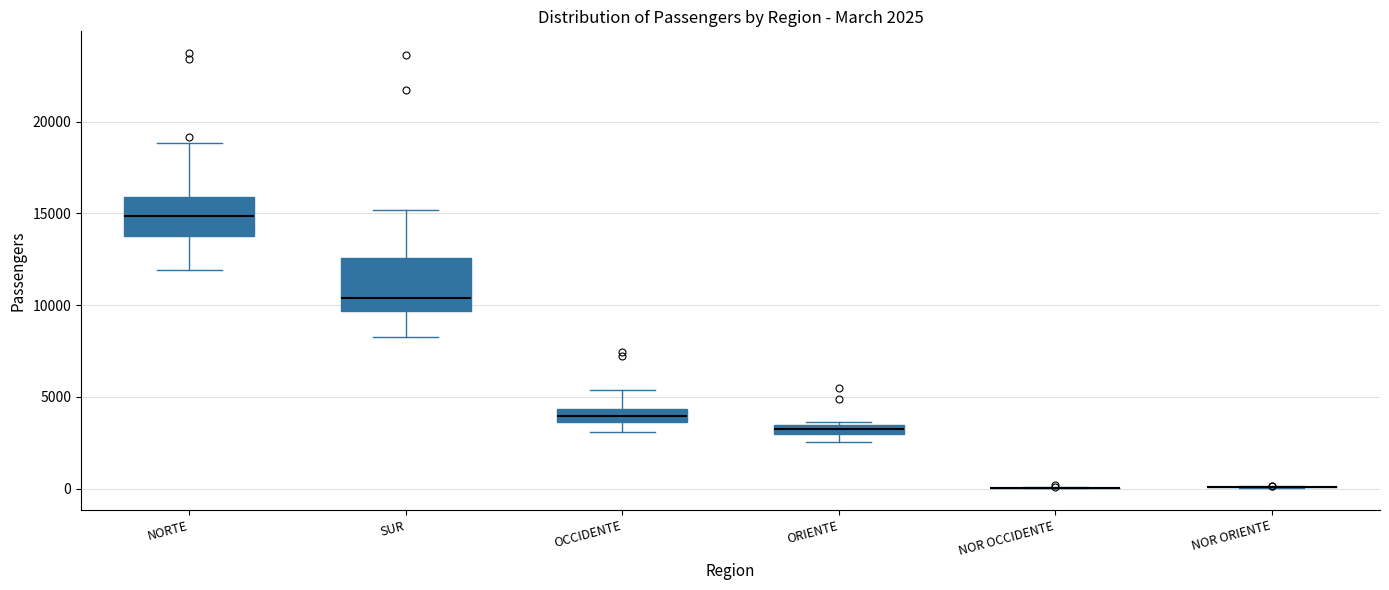

Which box is the tallest, from its lower edge to its upper edge?

SUR